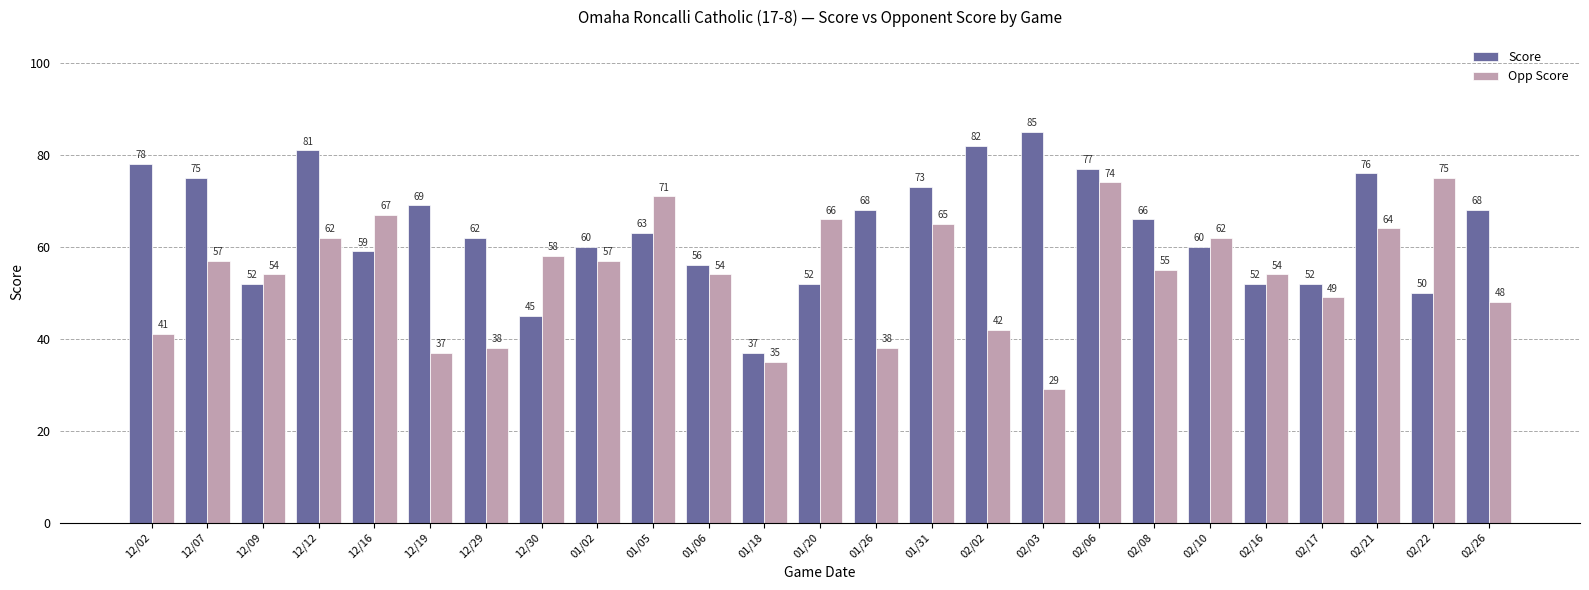

At how many categories does at least one series exceed 80?

3